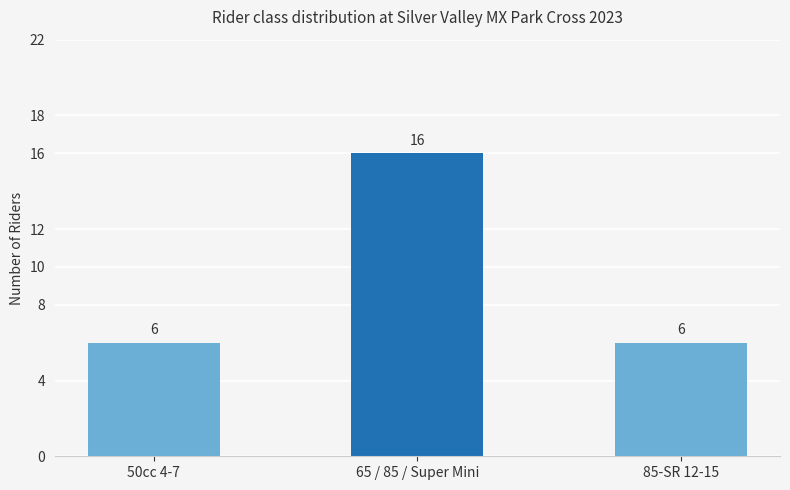

What is the difference between the values at 65 / 85 / Super Mini and 50cc 4-7?

10